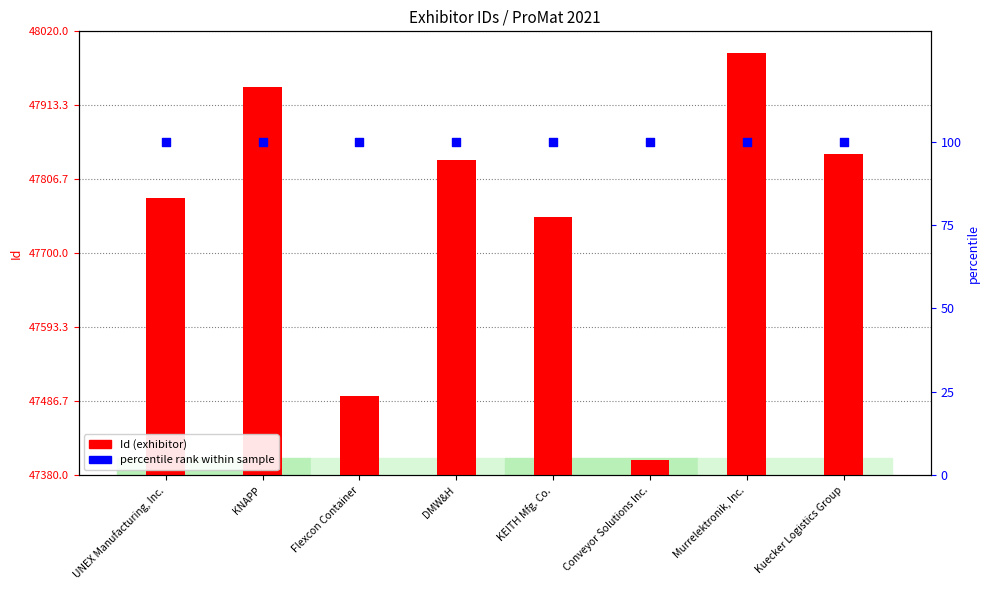

Which series has the widest spread of Y values?

Id (exhibitor)